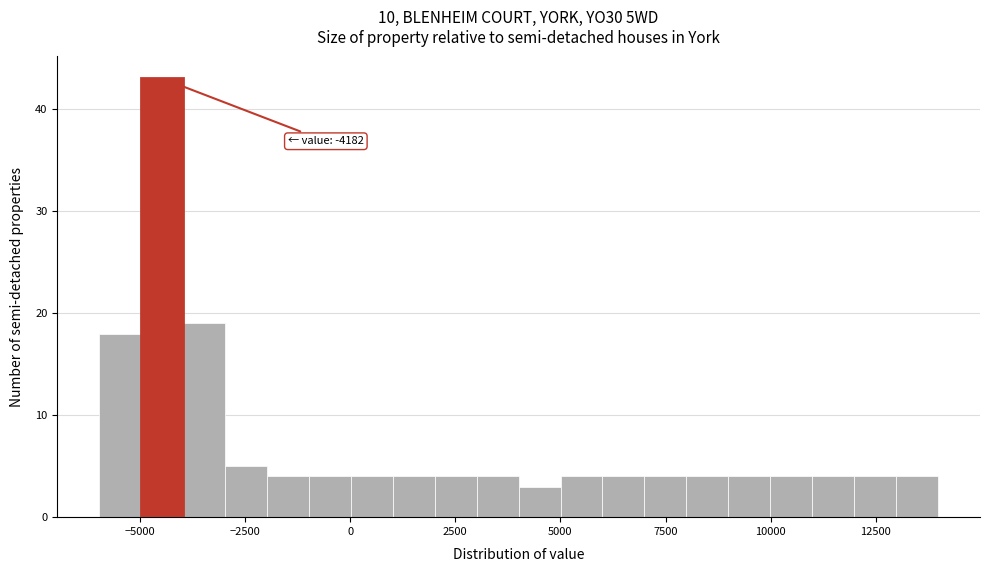

Read against the x-axis, roughly where is the centre of the tallest bar?

-4500